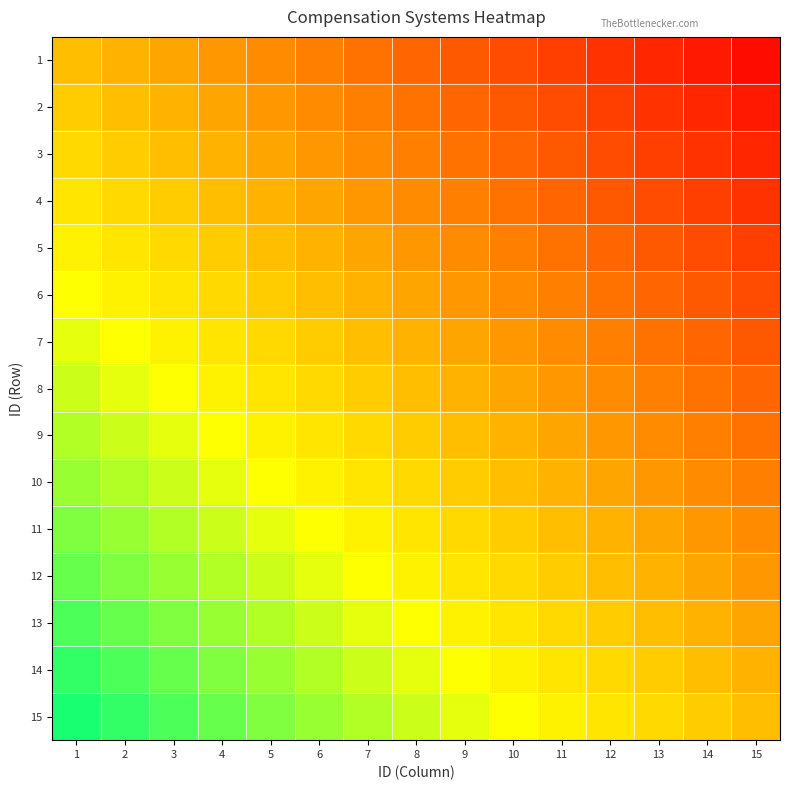

Which series has the largest total across all categories?

15